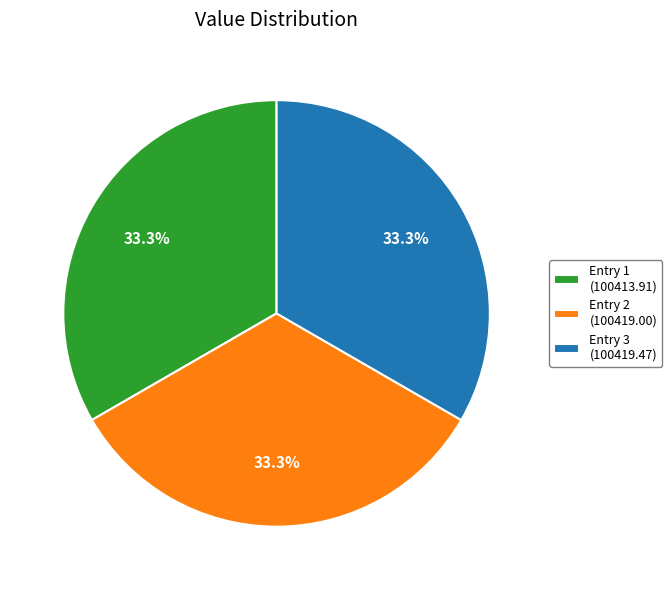

Is Entry 3 (100419.47) the majority of the pie?

No